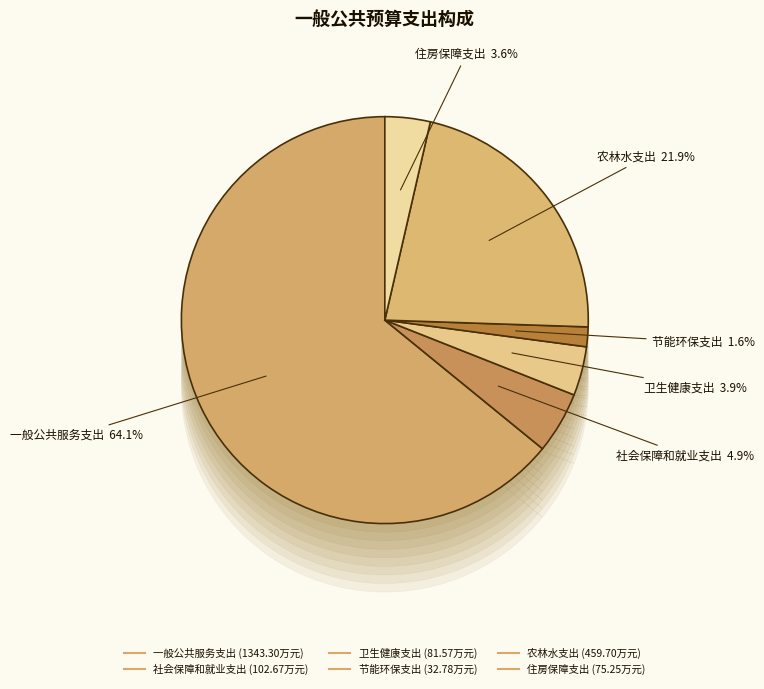

How much of the chart is everything except 一般公共服务支出?

35.9%